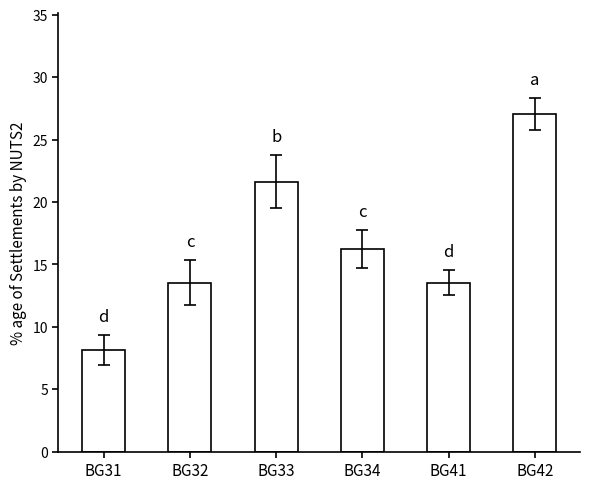

What is the difference between the second highest and second lowest values?

8.1